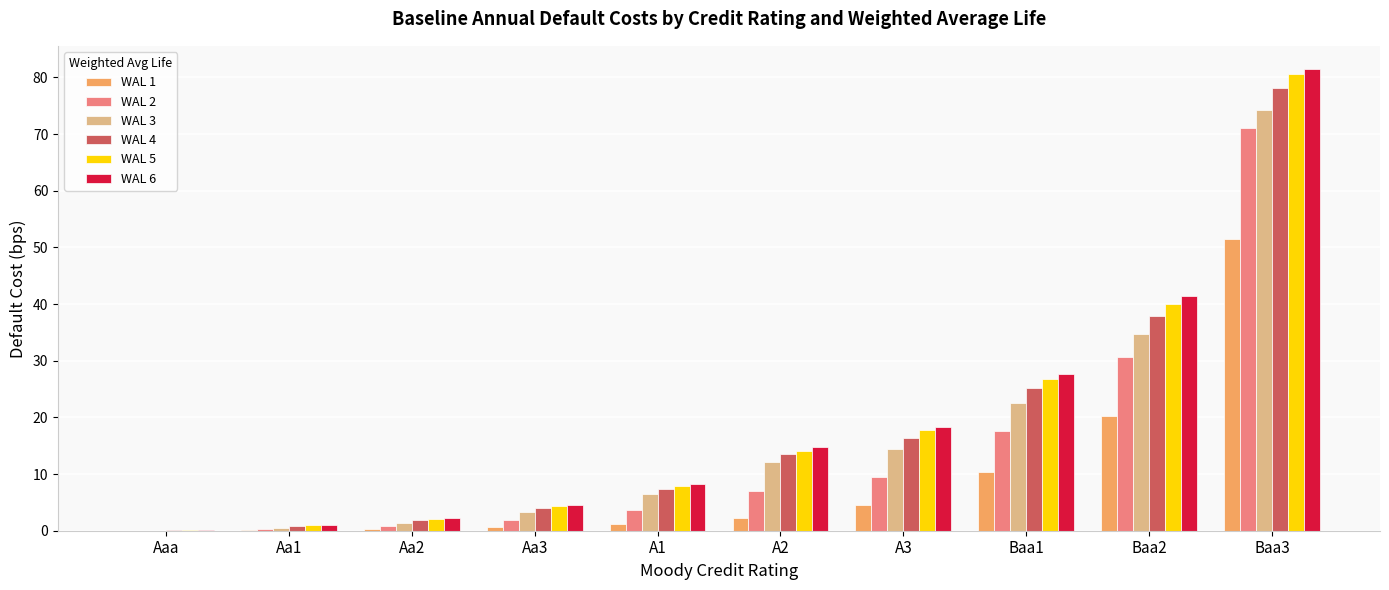

Is it true that WAL 5 equals 59.5 at Baa2?

False